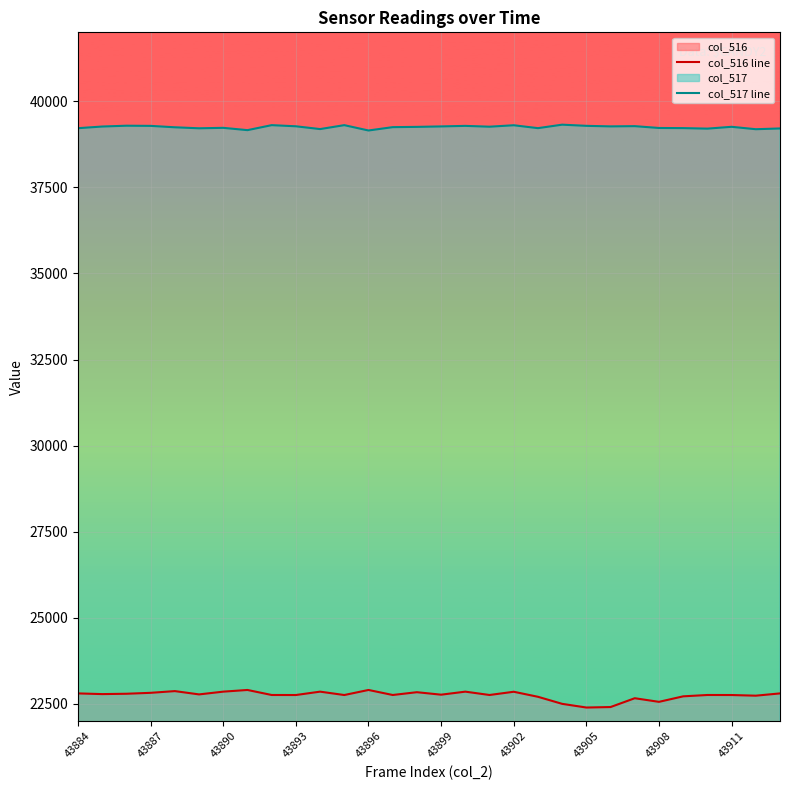

The col_517 line series shows 39217 at 43884. True or false?

True